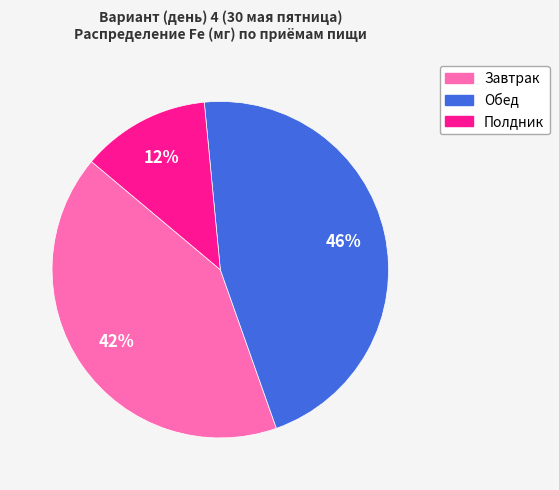

What percentage is the Полдник slice, to the nearest percent?

12%